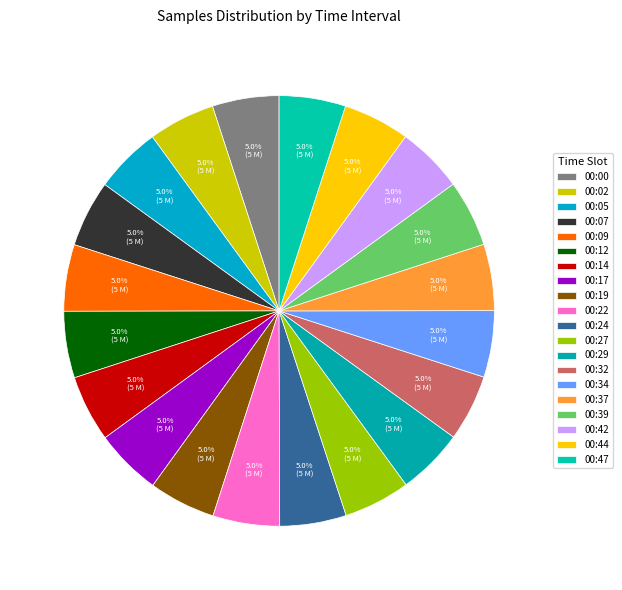

Which has a higher value, 00:37 or 00:27?

00:27